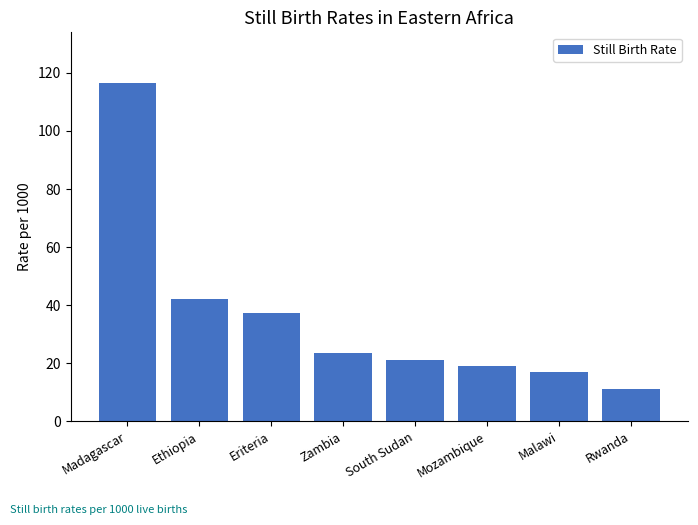

How many data points are less than 23?

4